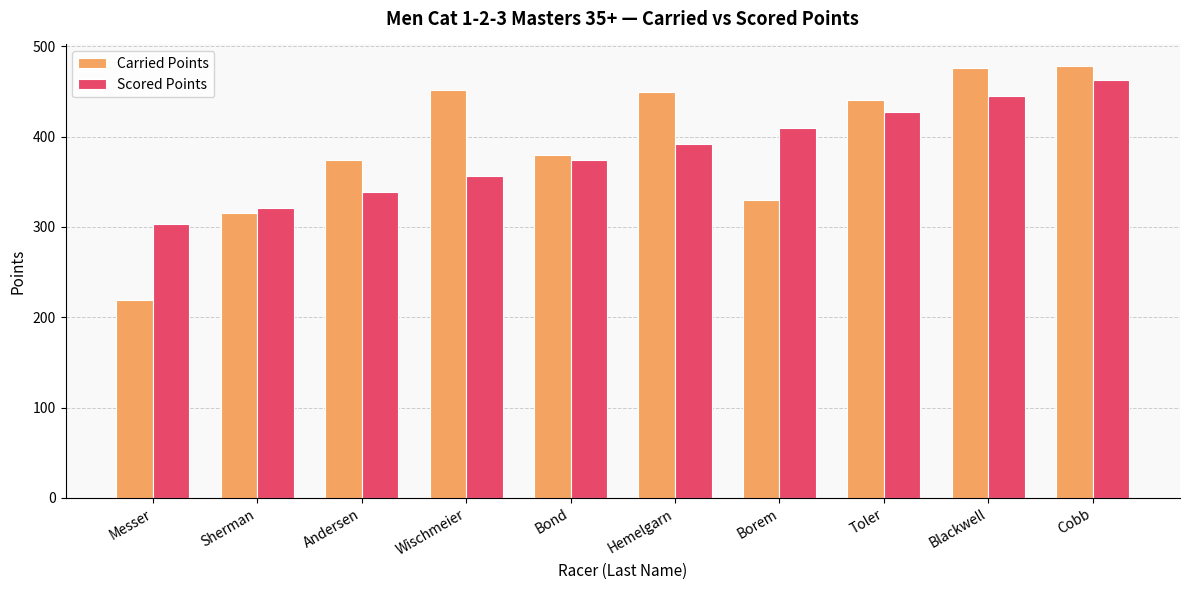

What is the greatest value displayed?

478.2